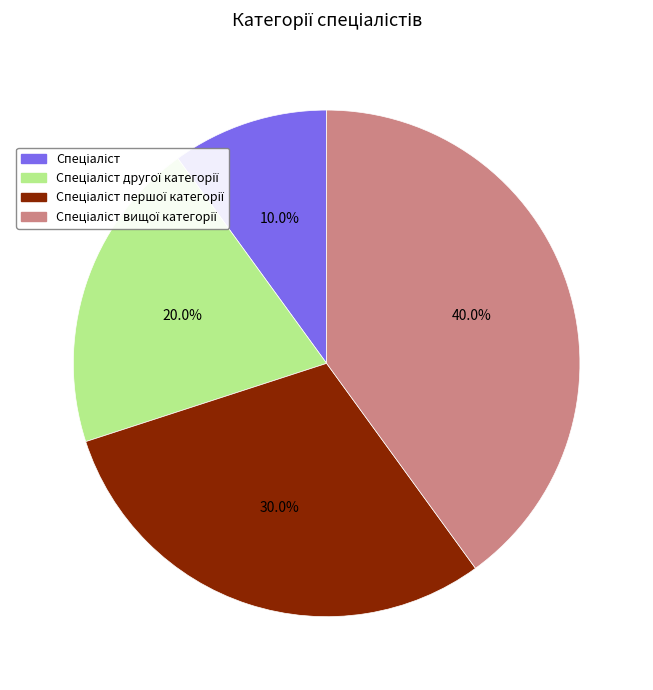

How many slices are in this pie chart?

4